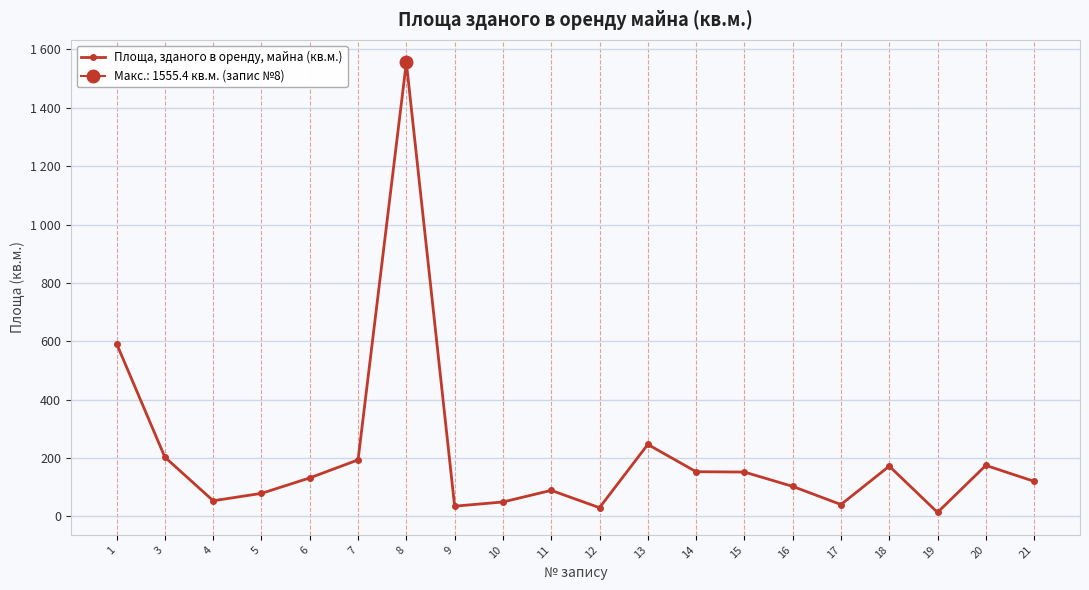

What is the sum of all values?

4190.7